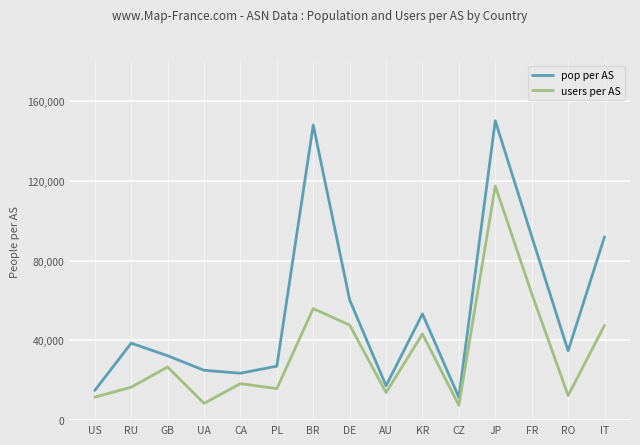

List the series in order of their peak value, lowest first.

users per AS, pop per AS